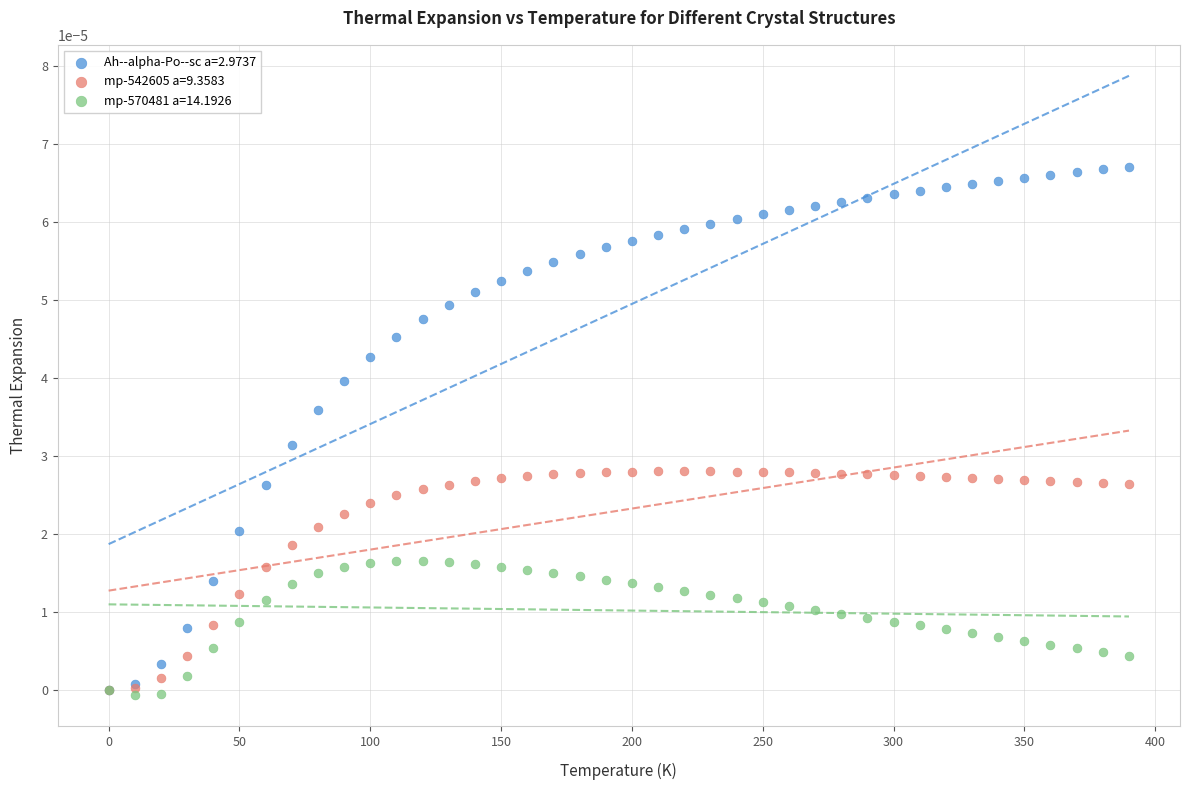

What are all the series names shown in the legend?

Ah--alpha-Po--sc a=2.9737, mp-542605 a=9.3583, mp-570481 a=14.1926